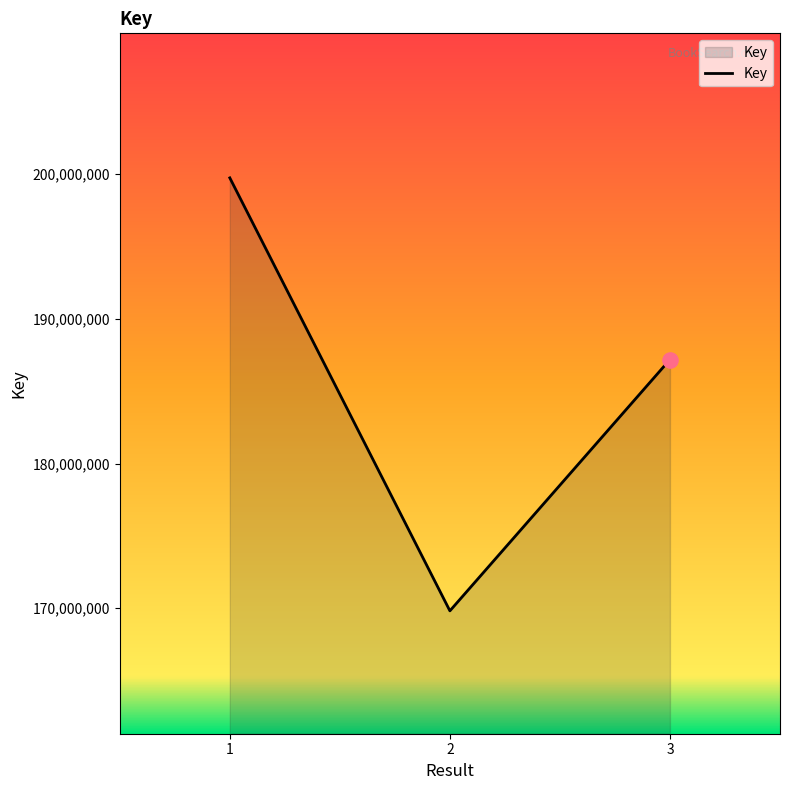

Approximately how many times larger is the value at 2 compared to 1?

0.9